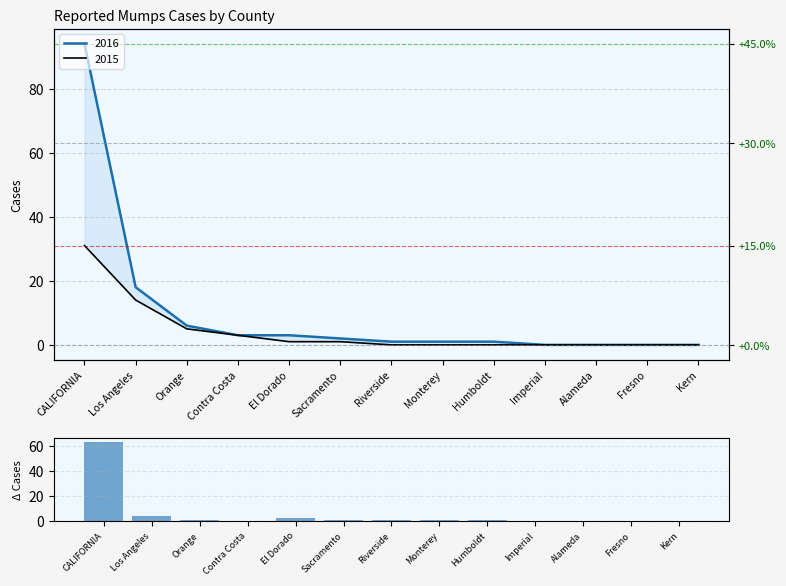

List the labels in order of value, largest first.

CALIFORNIA, Los Angeles, El Dorado, Orange, Sacramento, Riverside, Monterey, Humboldt, Contra Costa, Imperial, Alameda, Fresno, Kern